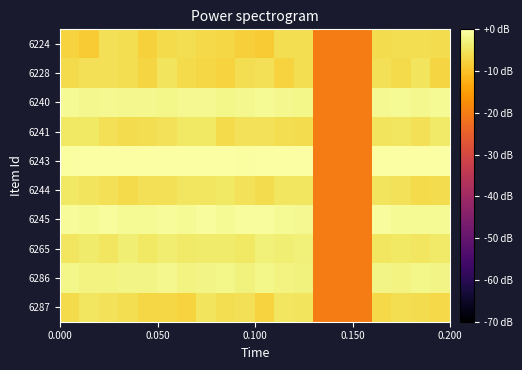

Reading left to right, transcribe all the data shown in this chart.

6287: -6.4	-4.9	-5.4	-5.8	-7.1	-7.1	-7.5	-5.1	-5.7	-5.5	-7.6	-4.9	-5.2	-20.0	-20.0	-20.0	-6.6	-6.0	-6.2	-6.6
6286: -2.1	-2.7	-2.5	-2.4	-2.3	-1.9	-2.6	-2.2	-2.1	-2.8	-2.1	-2.6	-2.8	-20.0	-20.0	-20.0	-2.5	-2.7	-2.0	-2.3
6265: -4.7	-4.0	-4.9	-3.3	-4.4	-3.7	-4.3	-3.9	-3.9	-4.6	-3.2	-3.5	-3.3	-20.0	-20.0	-20.0	-4.8	-4.5	-4.9	-4.3
6245: -1.1	-1.2	-0.7	-1.1	-1.2	-0.9	-1.3	-0.7	-1.4	-0.6	-0.7	-1.2	-1.4	-20.0	-20.0	-20.0	-0.7	-1.4	-1.1	-1.3
6244: -4.5	-5.0	-5.6	-6.4	-5.7	-5.7	-4.7	-4.9	-4.4	-5.3	-6.2	-4.8	-4.7	-20.0	-20.0	-20.0	-5.2	-5.4	-6.5	-6.2
6243: -0.3	0.0	-0.1	0.0	0.0	-0.2	-0.1	0.0	-0.2	-0.3	-0.1	-0.2	0.0	-20.0	-20.0	-20.0	0.0	-0.2	0.0	0.0
6241: -4.6	-4.4	-5.7	-6.2	-5.9	-5.4	-4.5	-4.5	-6.6	-5.2	-5.4	-5.9	-6.2	-20.0	-20.0	-20.0	-5.2	-4.8	-5.6	-4.3
6240: -1.1	-1.8	-1.6	-1.8	-1.8	-2.0	-1.4	-1.5	-2.0	-1.8	-1.2	-1.8	-1.9	-20.0	-20.0	-20.0	-1.4	-1.3	-1.8	-1.3
6228: -6.4	-5.7	-5.7	-5.9	-7.3	-5.2	-6.5	-7.0	-7.5	-5.8	-5.6	-7.6	-6.0	-20.0	-20.0	-20.0	-5.5	-6.3	-5.0	-7.2
6224: -7.6	-8.6	-5.7	-5.8	-7.9	-6.5	-6.0	-6.8	-6.9	-8.0	-8.7	-5.8	-5.8	-20.0	-20.0	-20.0	-6.3	-5.8	-5.8	-6.1